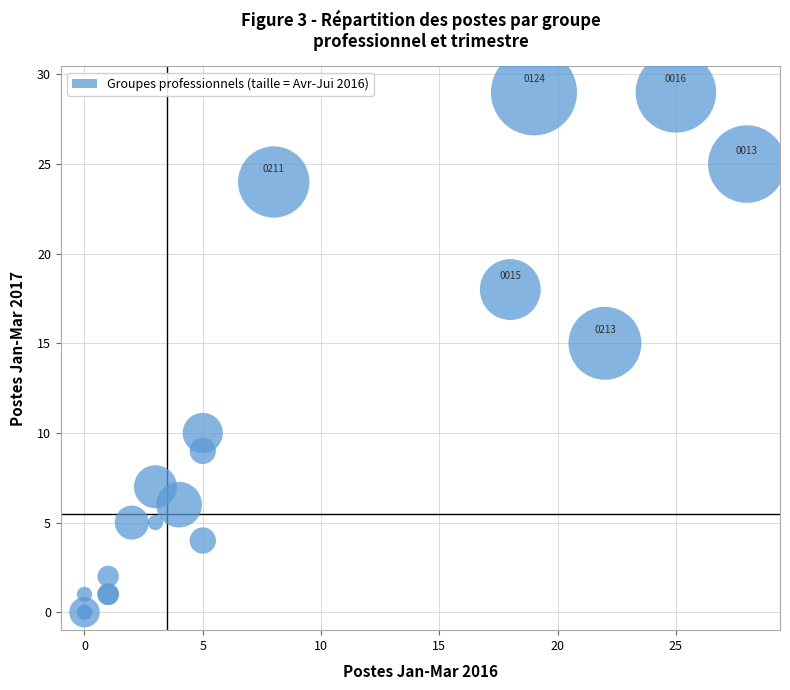

What Y value in the scatter plot is closest to 14?

15